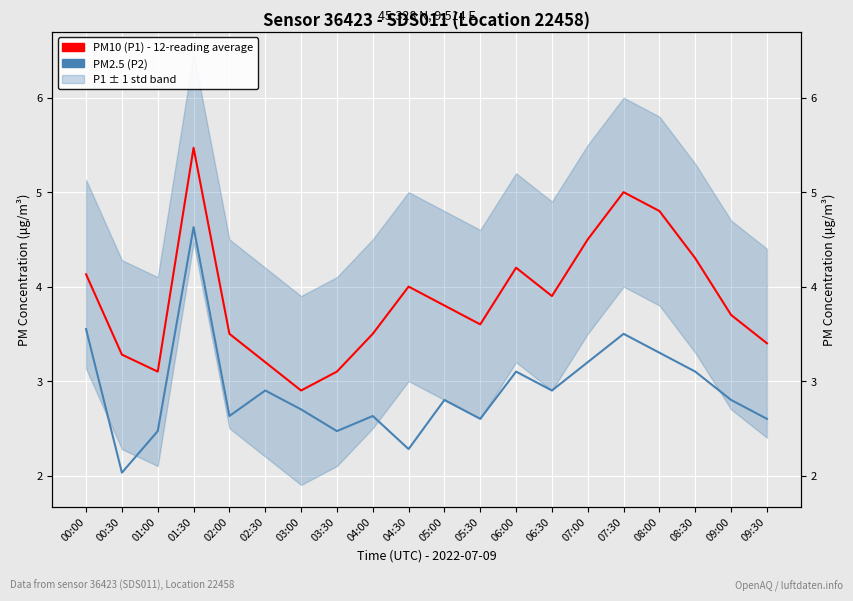

The value of PM2.5 (P2) at 04:00 is 1.6. True or false?

False